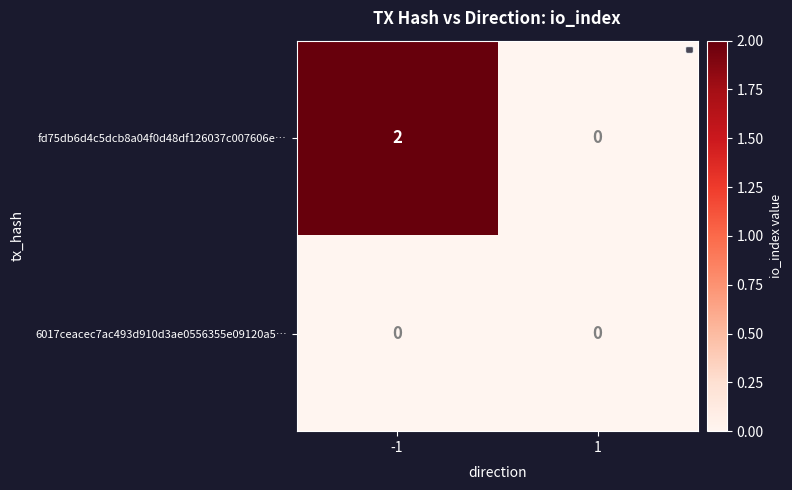

The value of fd75db6d4c5dcb8a04f0d48df126037c007606e… at 1 is -1. True or false?

False